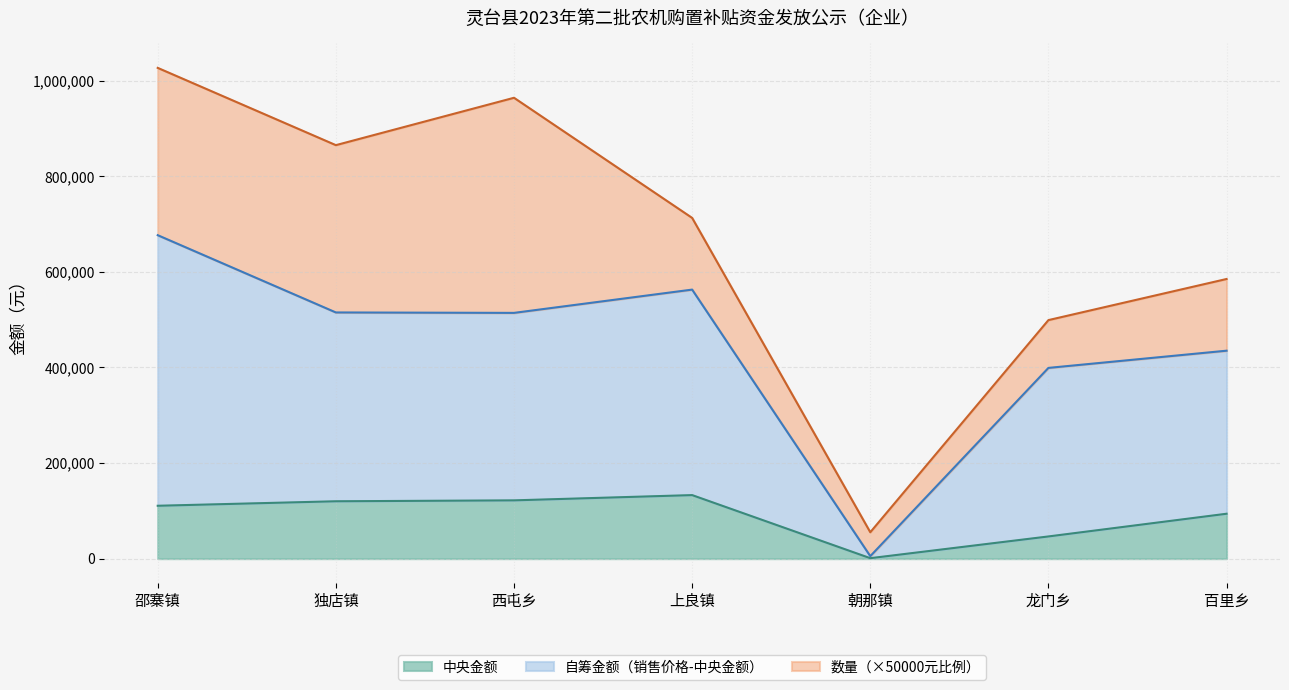

What is the total value across all series at 龙门乡?

499000